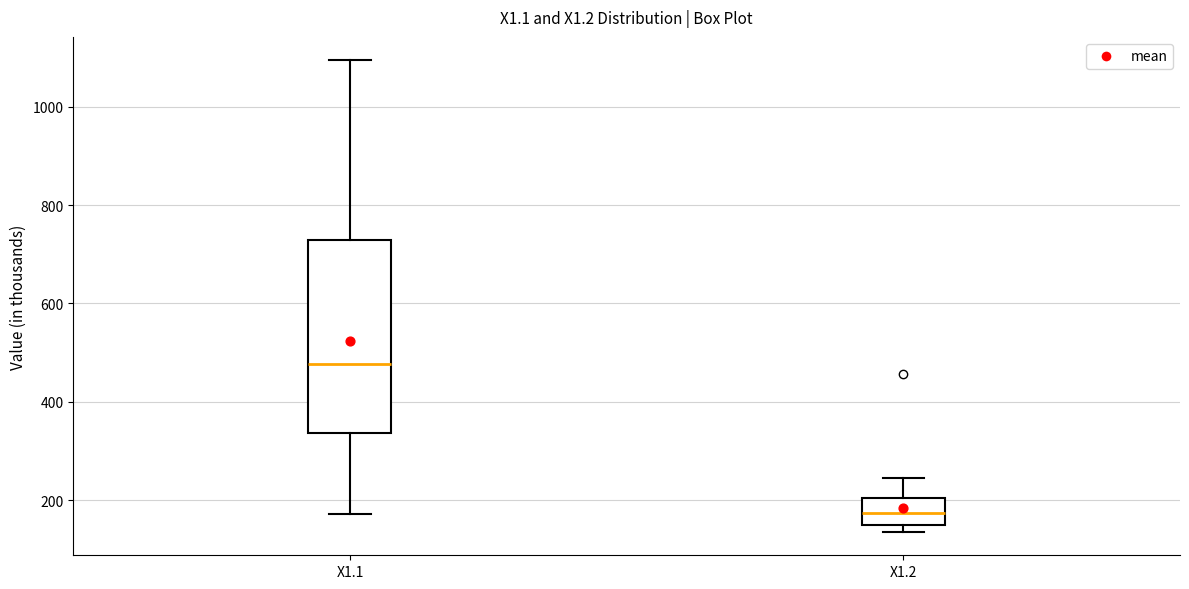

Comparing the boxes themselves (not the whiskers), which one is the tallest?

X1.1